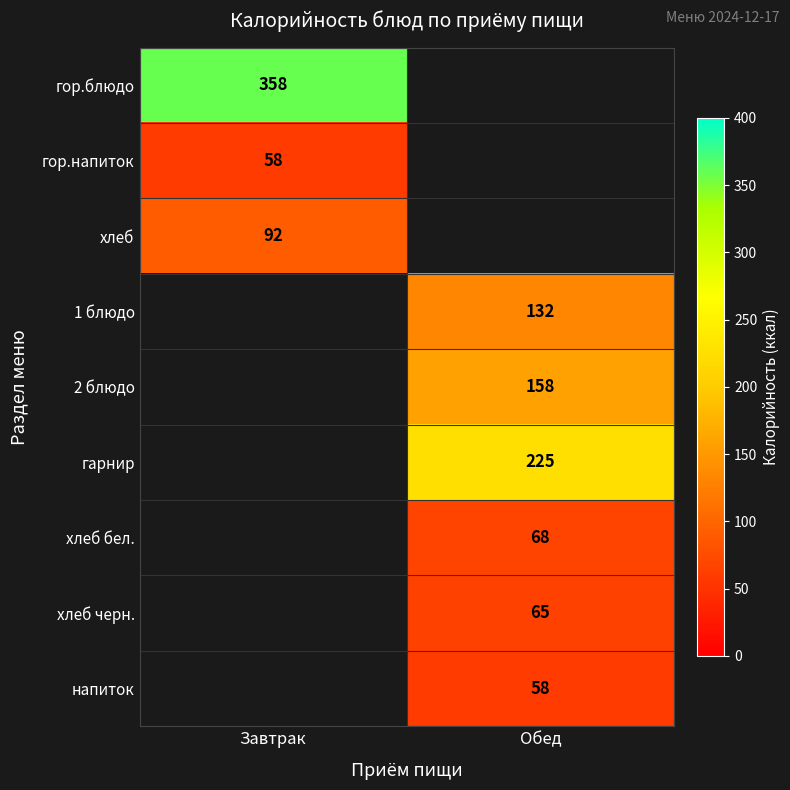

True or false: гор.напиток has a value of 22 at Завтрак.

False